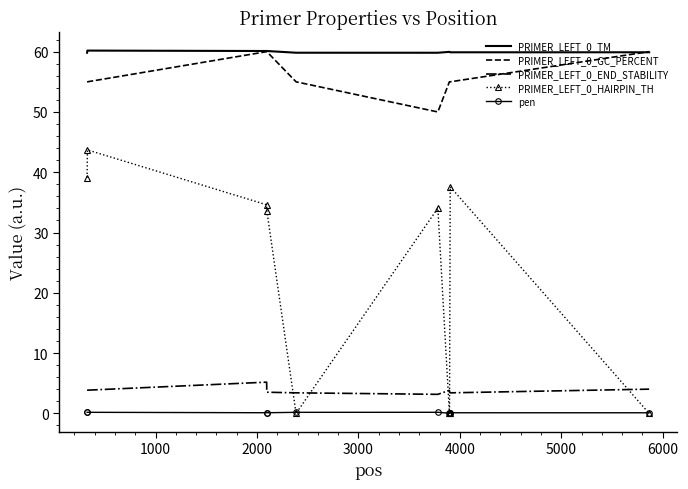

What is the maximum value shown in the chart?

60.2